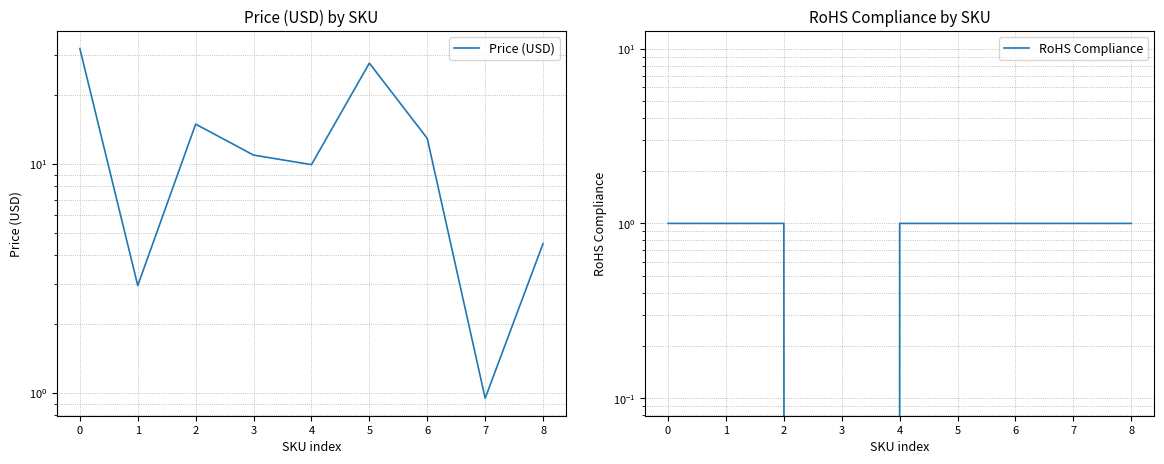

Reading right to left, transcribe all the data shown in this chart.

Price (USD): 4.5	0.9	12.9	27.6	9.9	10.9	14.9	3.0	31.9
RoHS Compliance: 1.0	1.0	1.0	1.0	1.0	0.0	1.0	1.0	1.0